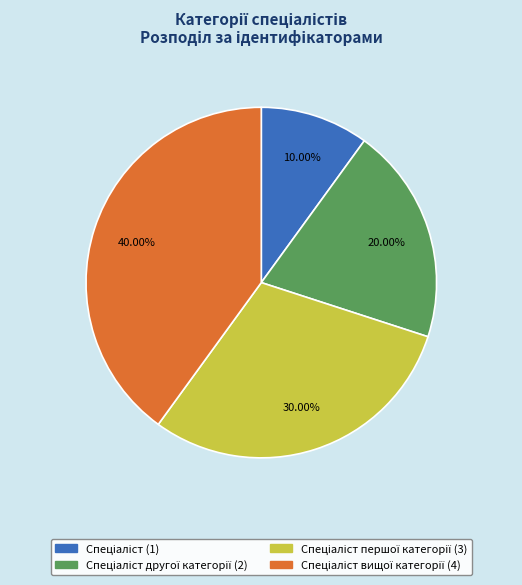

Count the number of slices in the pie.

4